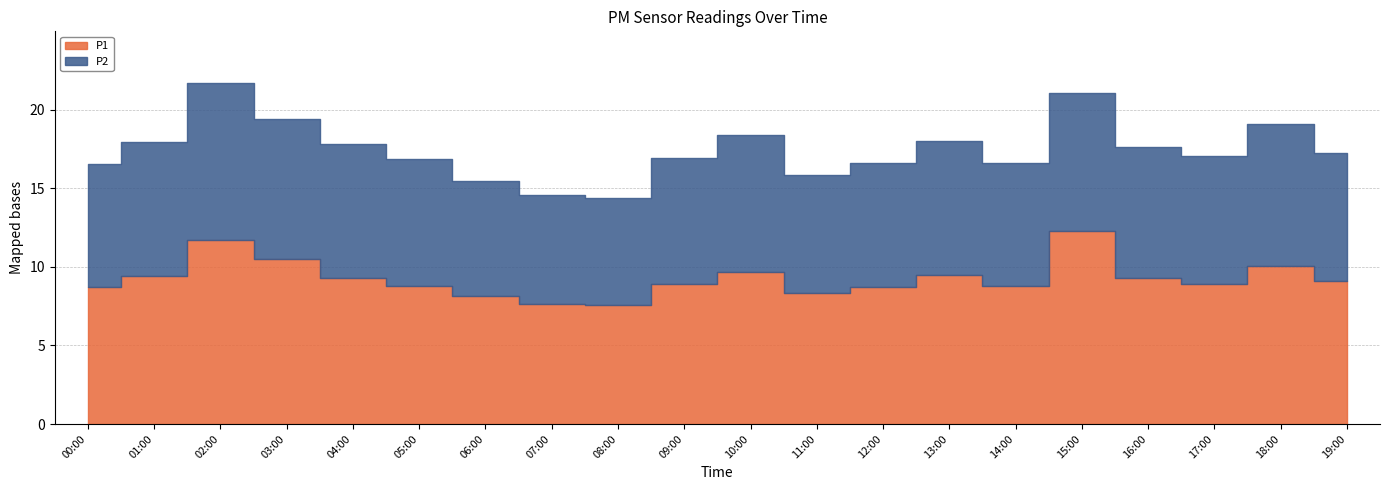

At which category is the sum across all series the highest?

02:00